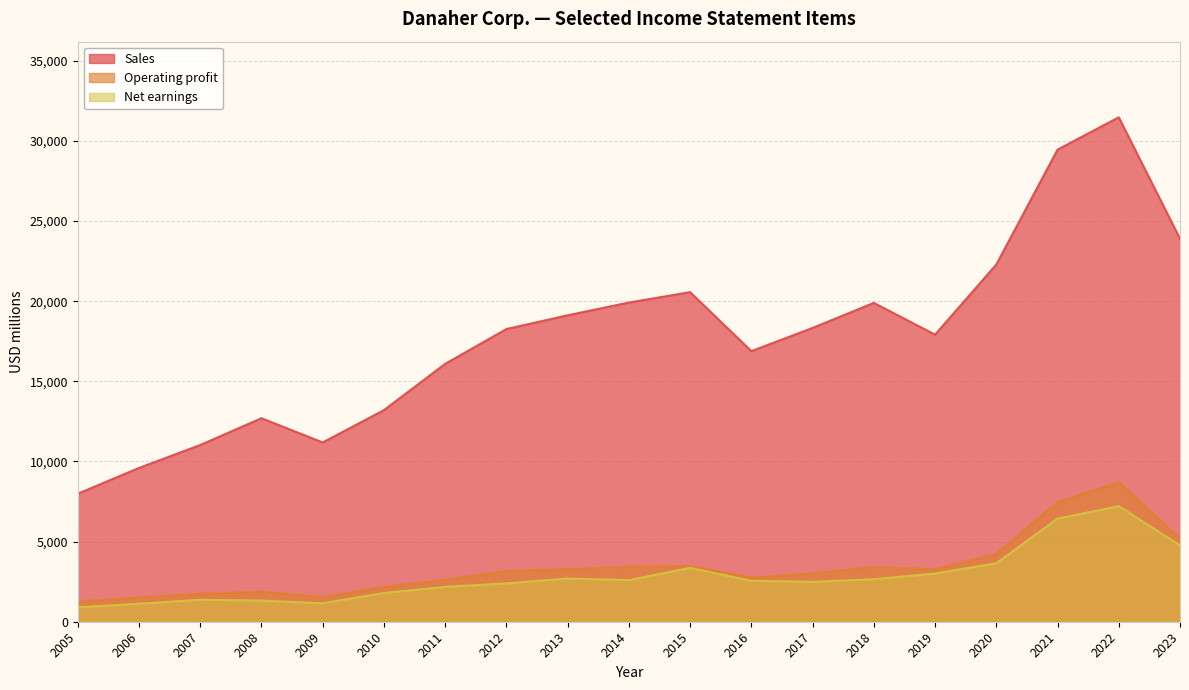

Reading right to left, list all the values displayed in this chart.

Sales: 2023=23890	2022=31471	2021=29453	2020=22284	2019=17911	2018=19893	2017=18330	2016=16882	2015=20563	2014=19914	2013=19118	2012=18260	2011=16091	2010=13203	2009=11185	2008=12697	2007=11026	2006=9596	2005=7985
Operating profit: 2023=5202	2022=8688	2021=7465	2020=4231	2019=3269	2018=3404	2017=3021	2016=2751	2015=3469	2014=3431	2013=3275	2012=3165	2011=2617	2010=2166	2009=1542	2008=1869	2007=1741	2006=1518	2005=1265
Net earnings: 2023=4764	2022=7209	2021=6433	2020=3646	2019=3008	2018=2651	2017=2492	2016=2554	2015=3357	2014=2598	2013=2695	2012=2392	2011=2172	2010=1793	2009=1152	2008=1318	2007=1370	2006=1122	2005=898